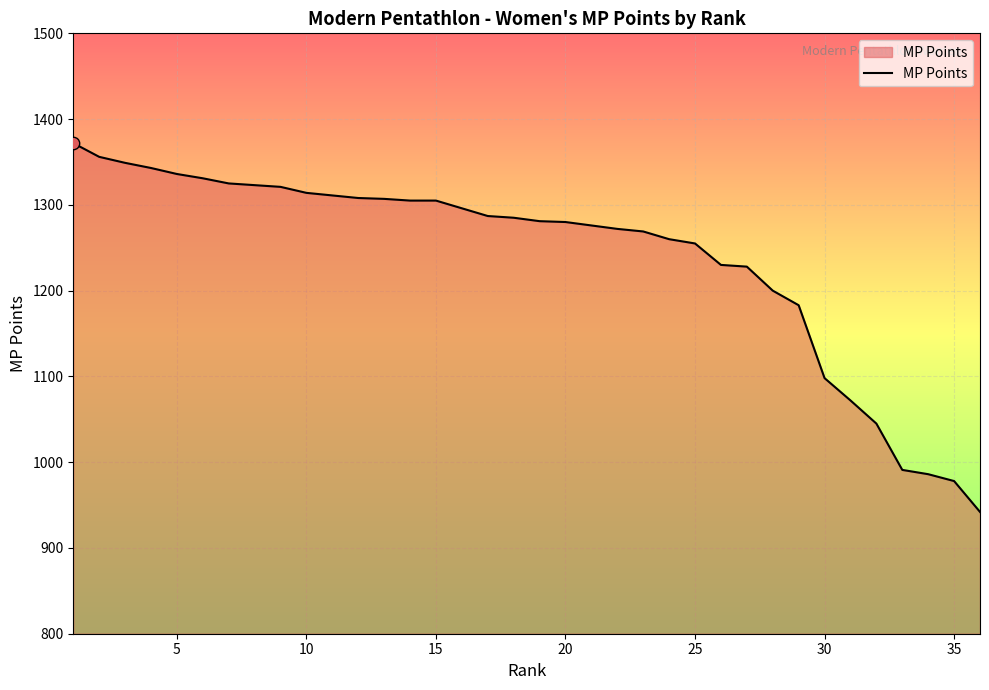

What is the minimum value shown in the chart?

942